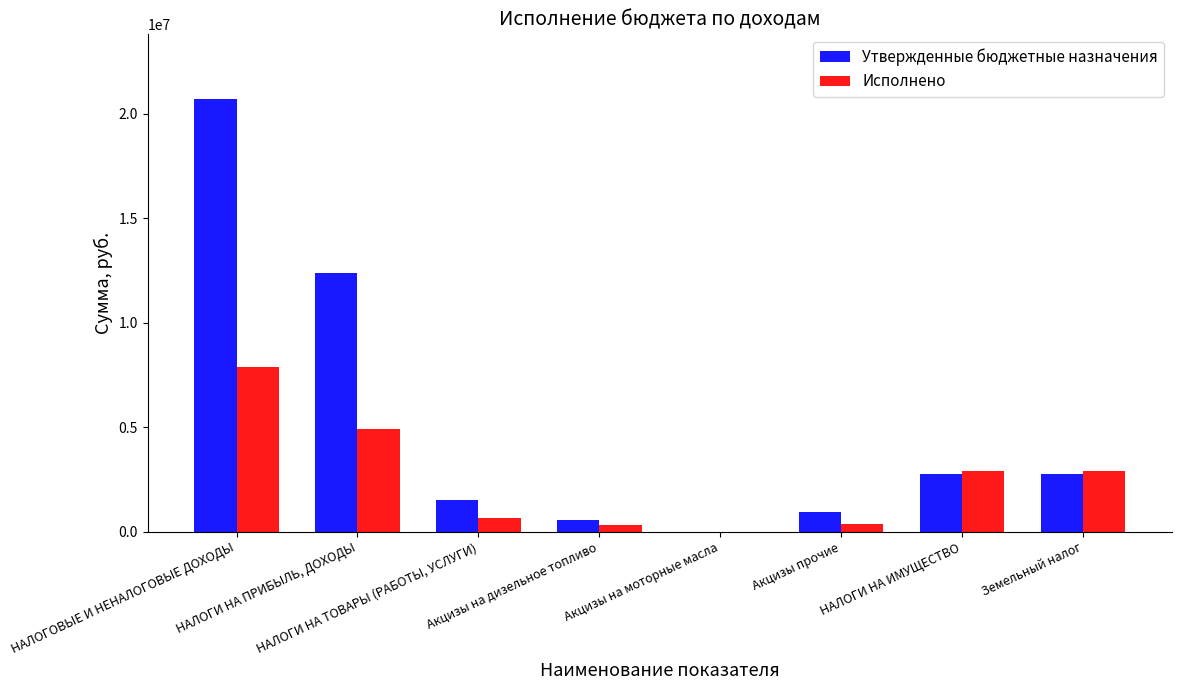

What is the sum of all Утвержденные бюджетные назначения values?

41683800.0